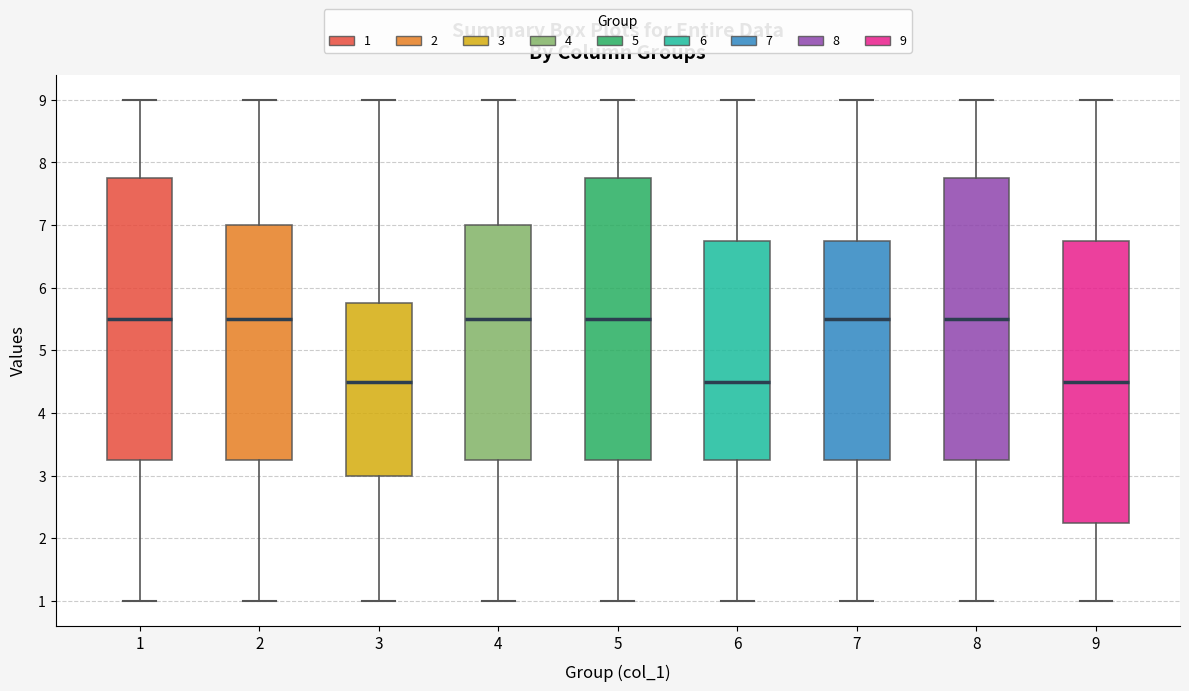

Where does the lower whisker of the box at x = 3 end on the y-axis? The values are not printed on the chart, so give them approximately, as read against the axis.

1.0